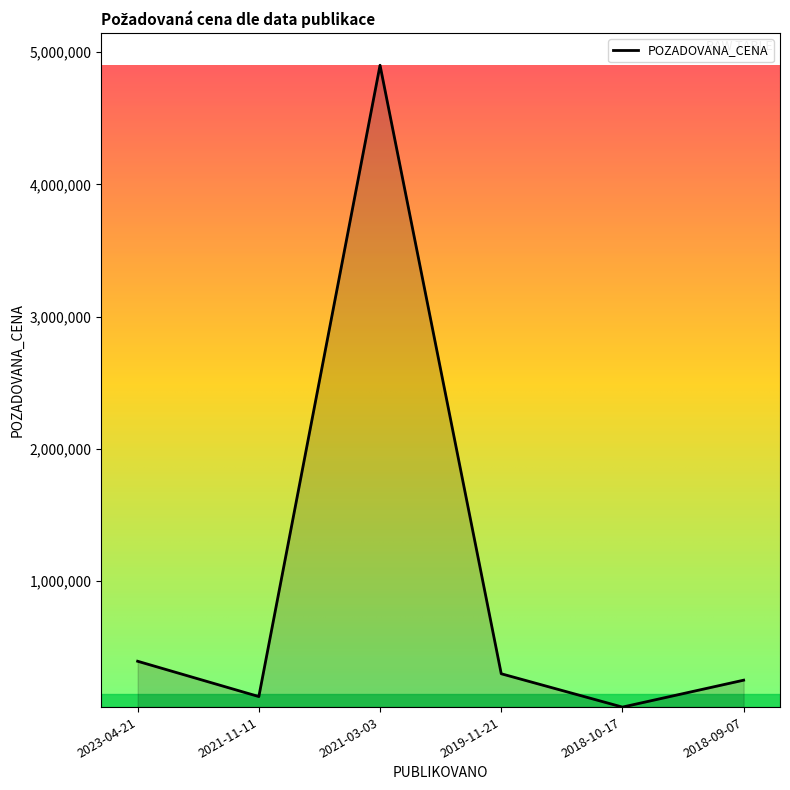

Reading right to left, extract all data points from this chart.

2018-09-07=251430	2018-10-17=48000	2019-11-21=300000	2021-03-03=4900000	2021-11-11=127600	2023-04-21=394550